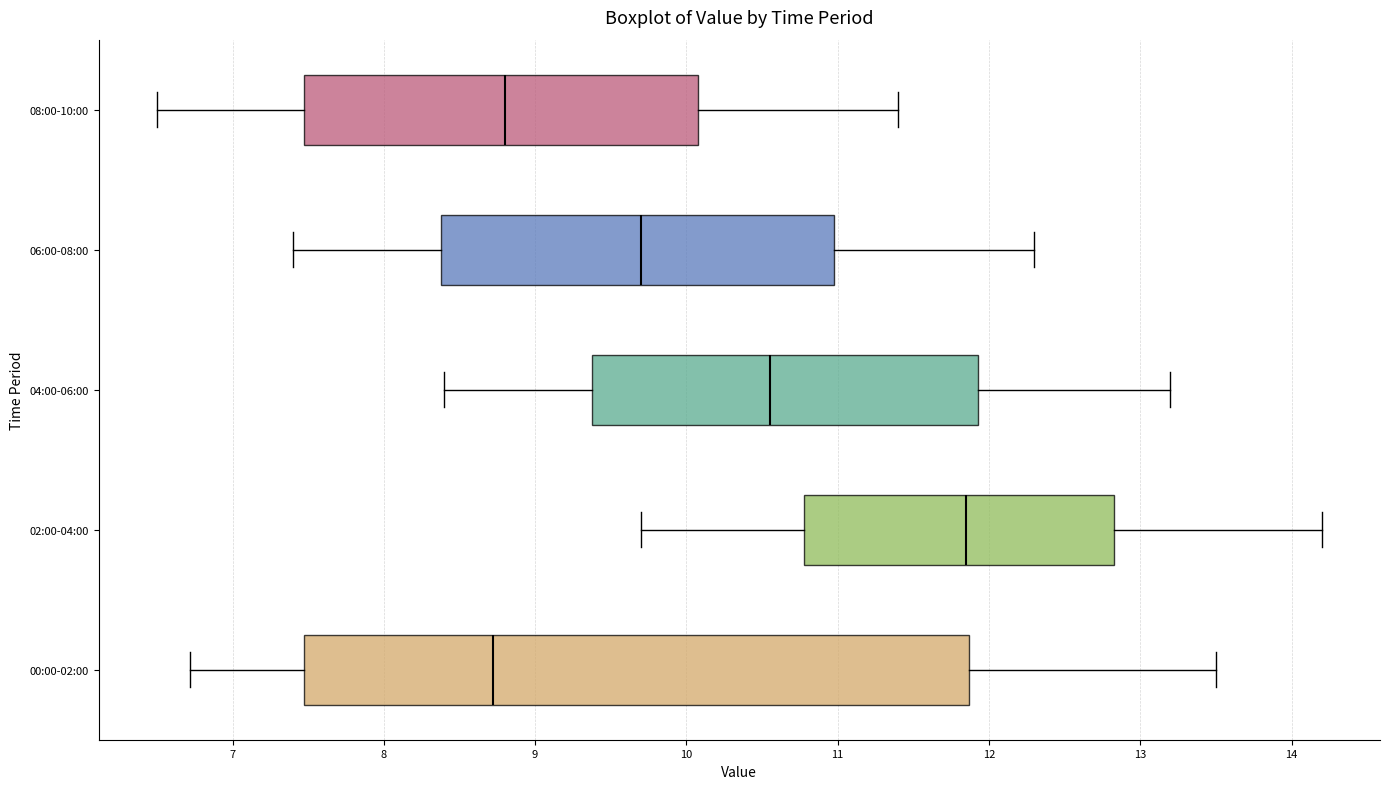

Which box is the widest, from its left edge to its right edge?

00:00-02:00